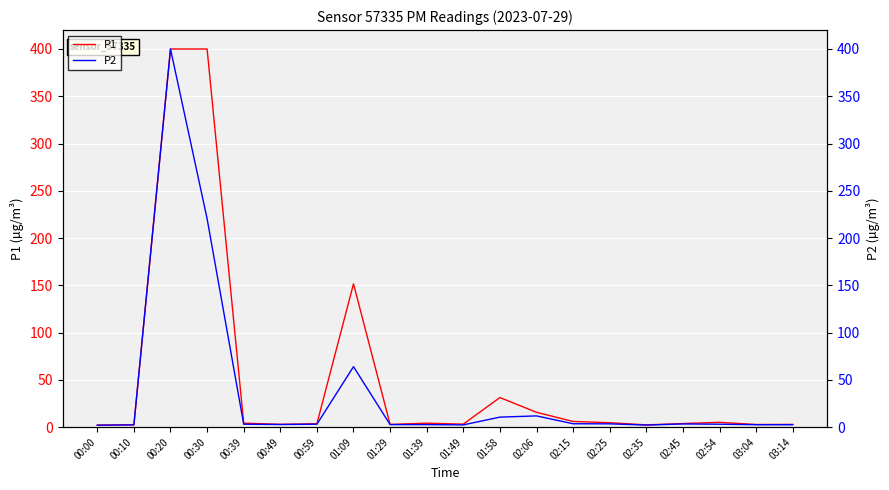

Reading left to right, what are all the values shown in this chart?

P1: 00:00=2.2	00:10=2.6	00:20=400.0	00:30=400.0	00:39=4.2	00:49=3.0	00:59=3.6	01:09=151.6	01:29=2.9	01:39=4.2	01:49=3.2	01:58=31.3	02:06=15.7	02:15=6.0	02:25=4.7	02:35=2.4	02:45=3.8	02:54=5.1	03:04=2.8	03:14=2.9
P2: 00:00=2.0	00:10=2.4	00:20=400.0	00:30=220.5	00:39=3.1	00:49=2.8	00:59=3.1	01:09=64.0	01:29=2.7	01:39=2.7	01:49=2.4	01:58=10.6	02:06=11.9	02:15=3.6	02:25=3.5	02:35=2.2	02:45=3.4	02:54=3.1	03:04=2.6	03:14=2.6